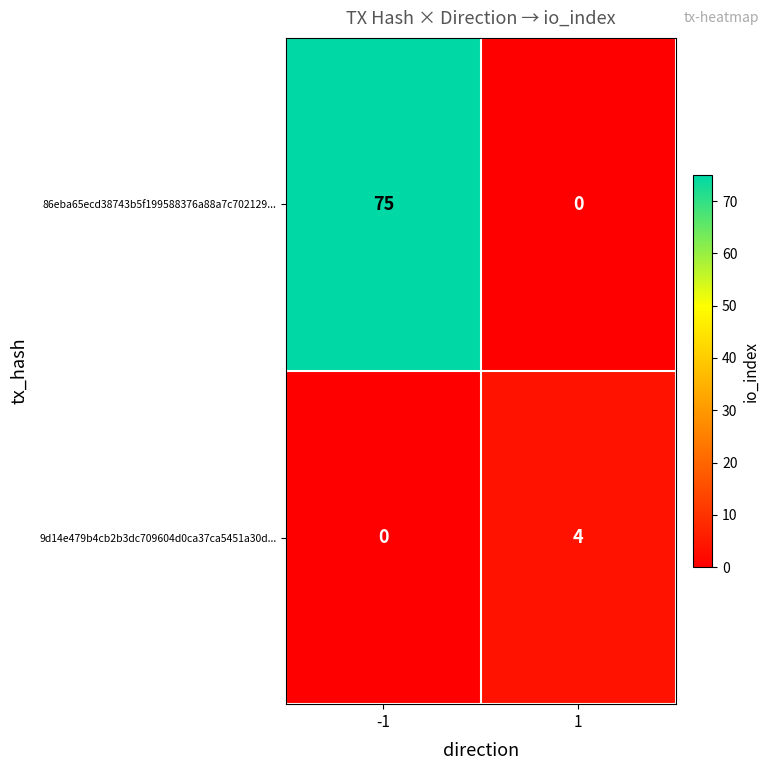

At which category is the sum across all series the highest?

-1